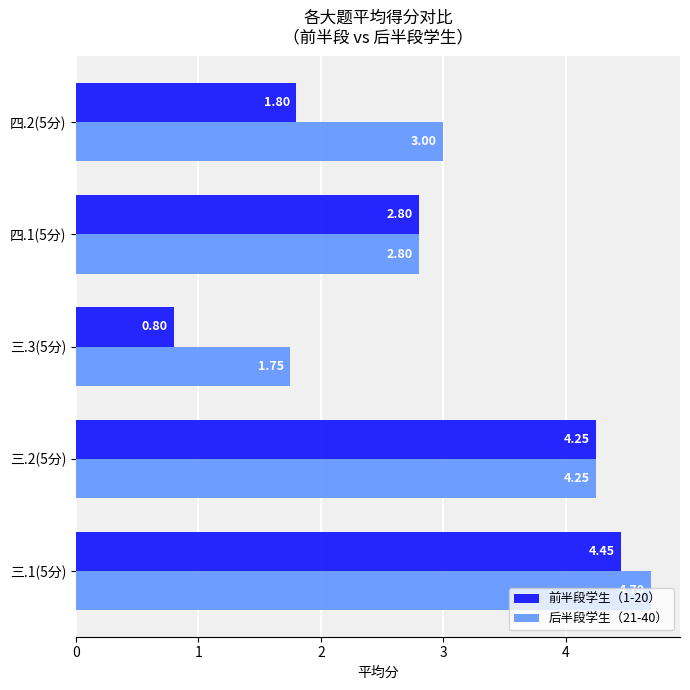

At how many categories does at least one series exceed 1?

5